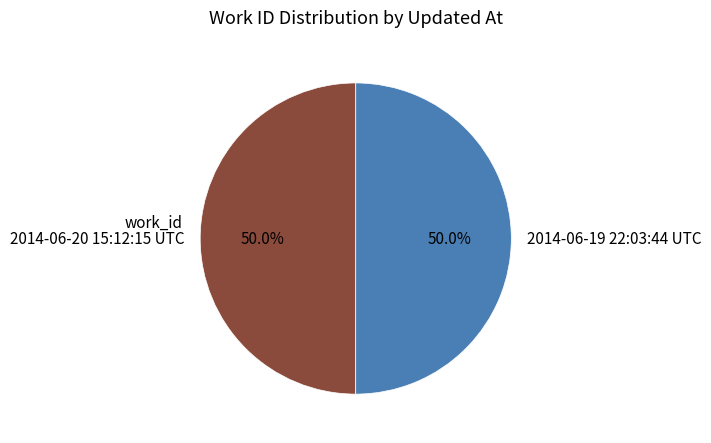

To the nearest percent, what percentage of the pie is 2014-06-19 22:03:44 UTC?

50%